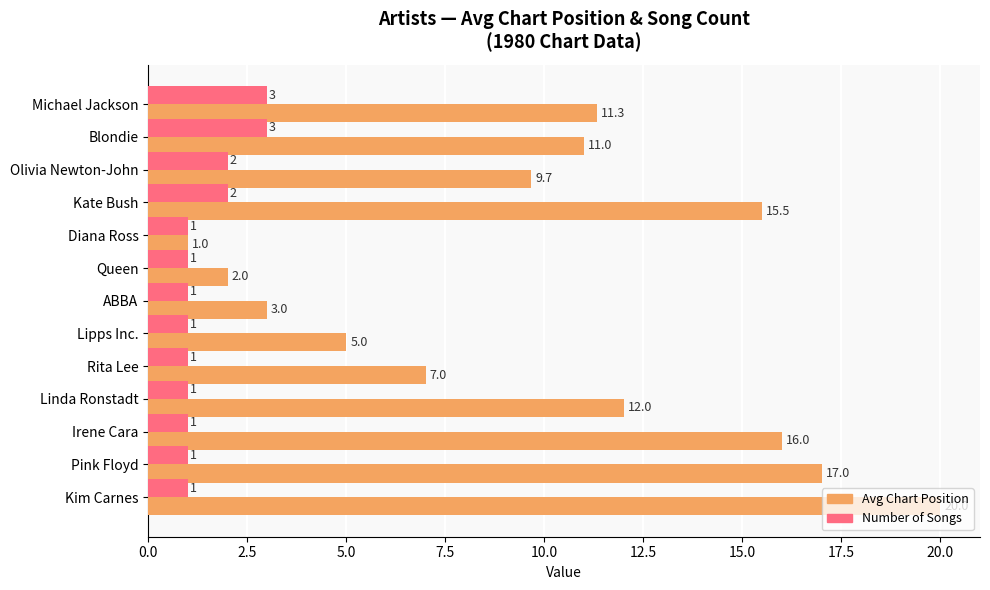

The Number of Songs series shows 1.7 at Diana Ross. True or false?

False